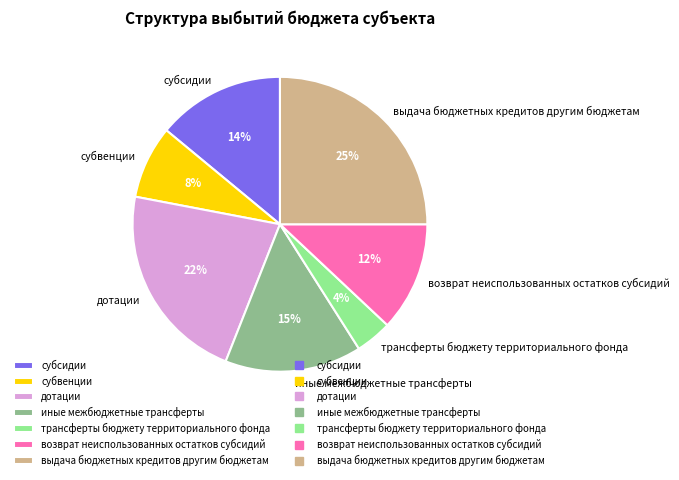

The возврат неиспользованных остатков субсидий slice represents 7% of the pie. True or false?

False